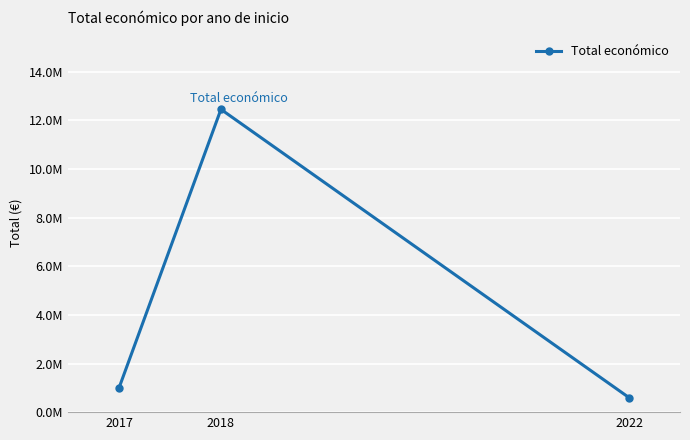

Is this an area chart (filled region under the line)?

No